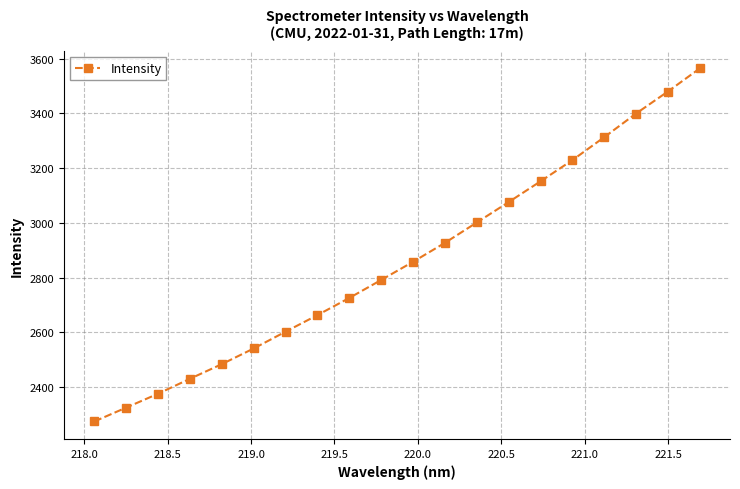

What is the average value?

2860.8